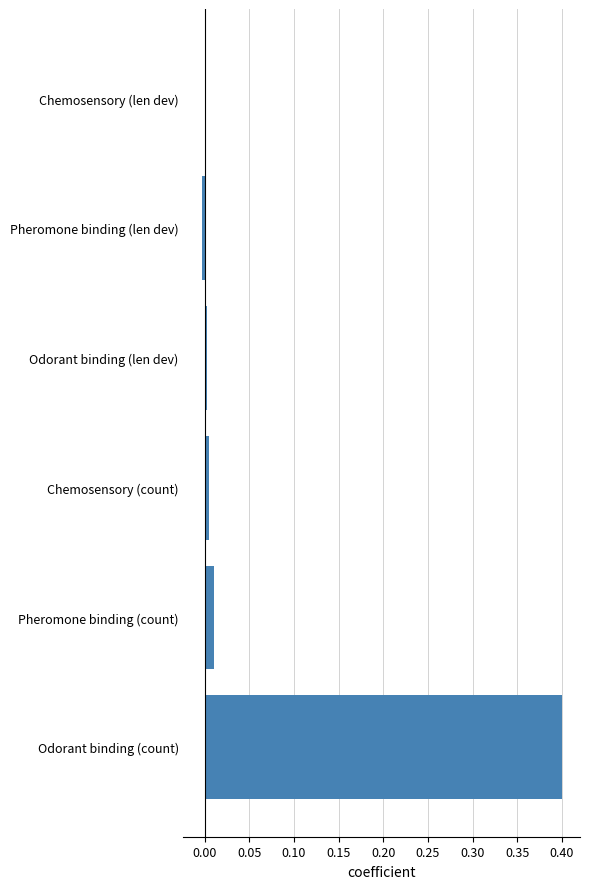

What is the approximate value at Odorant binding (count)?

0.4